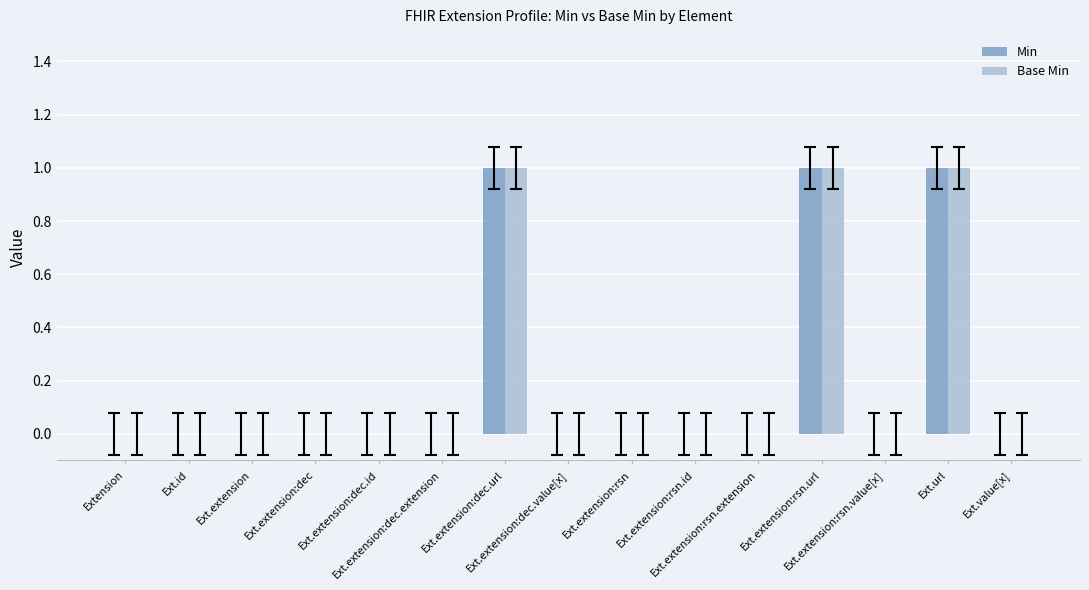

What is the sum of all Min values?

3